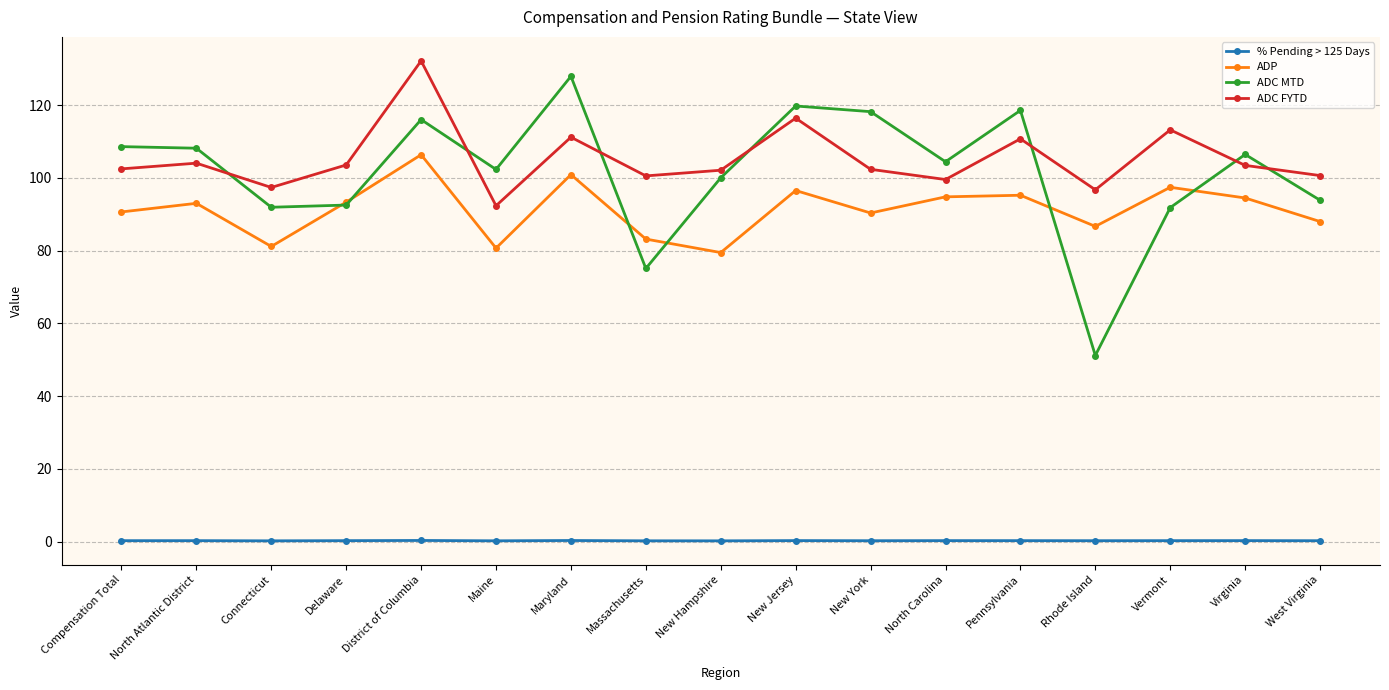

List the series in order of their peak value, highest first.

ADC FYTD, ADC MTD, ADP, % Pending > 125 Days